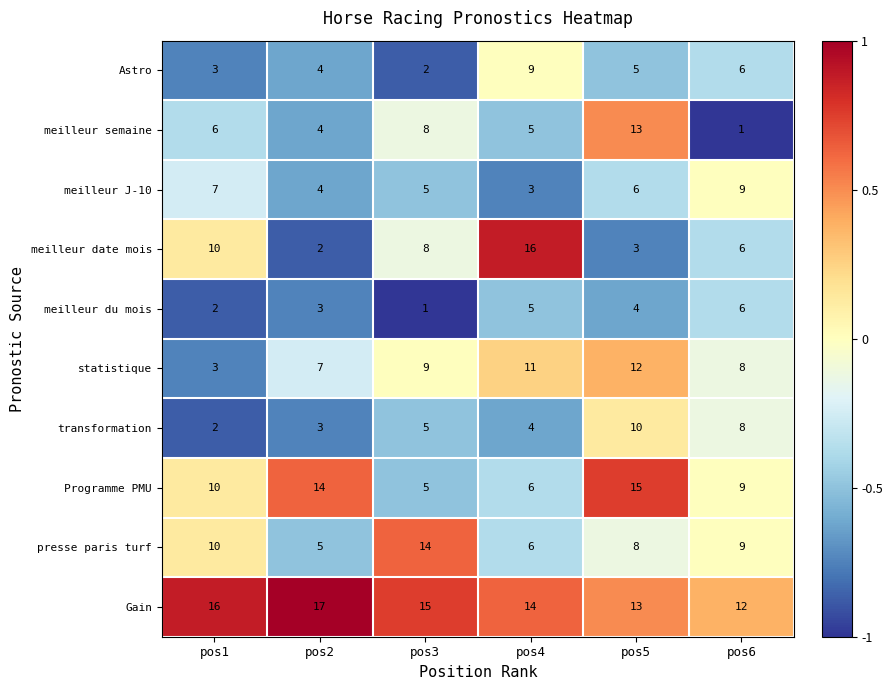

Which series has the largest range (max minus min)?

meilleur date mois